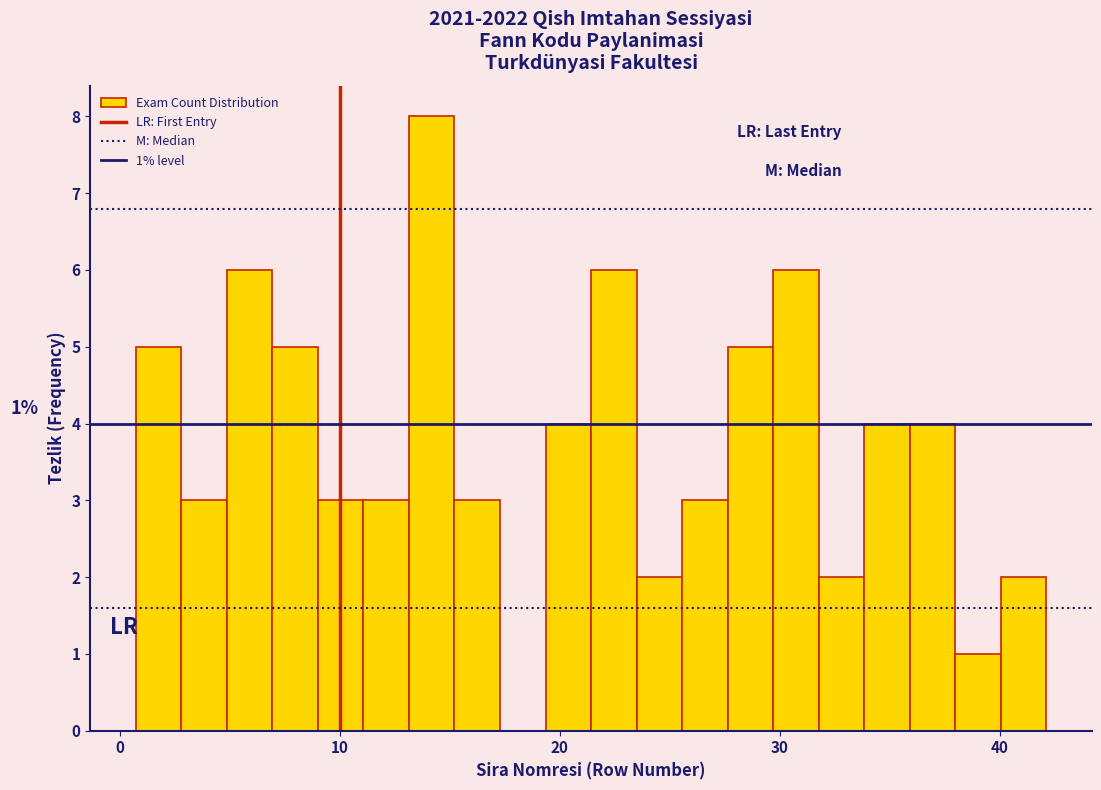

Read against the x-axis, roughly where is the centre of the tallest bar?

14